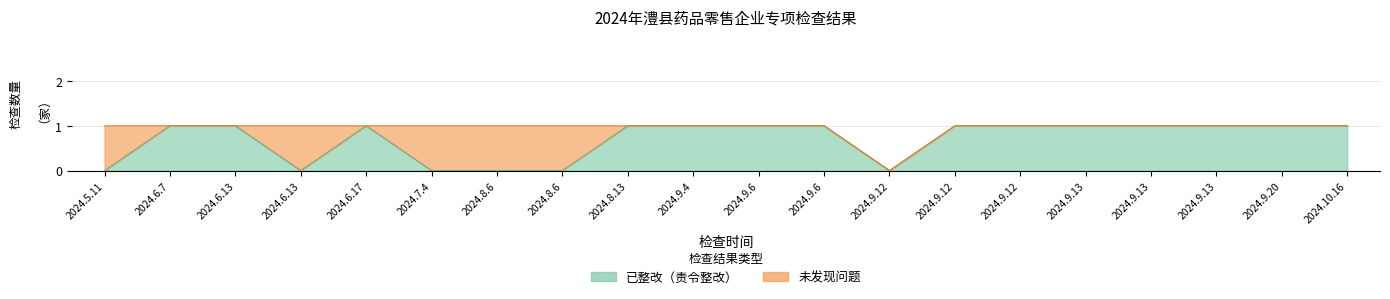

Reading left to right, what are all the values shown in this chart?

0	1	1	0	1	0	0	0	1	1	1	1	0	1	1	1	1	1	1	1